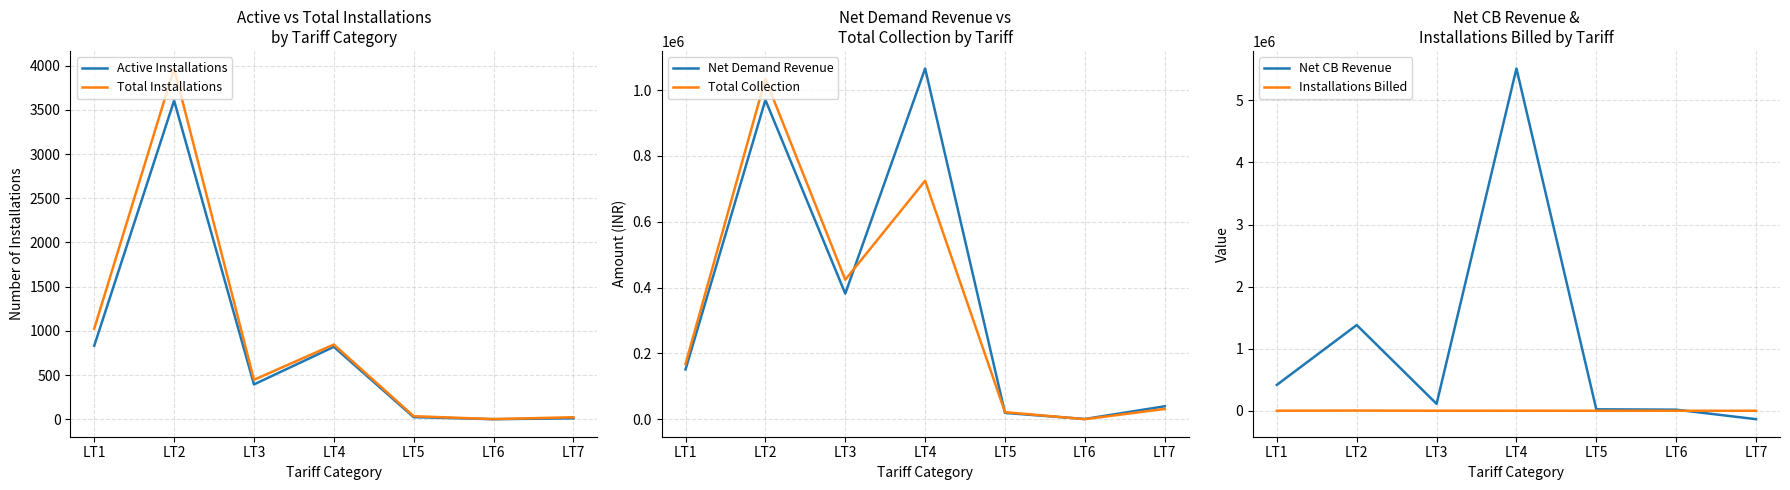

At which category is the sum across all series the highest?

LT4